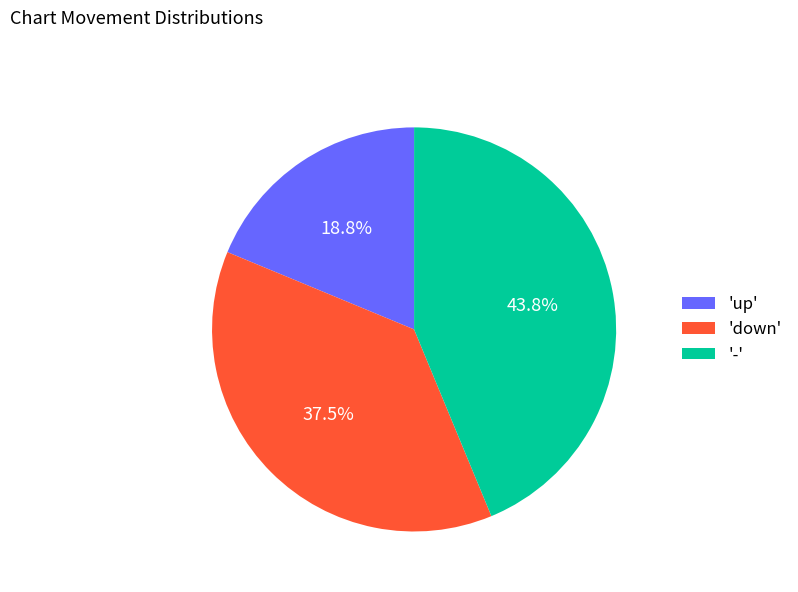

Between '-' and 'down', which is larger?

'-'